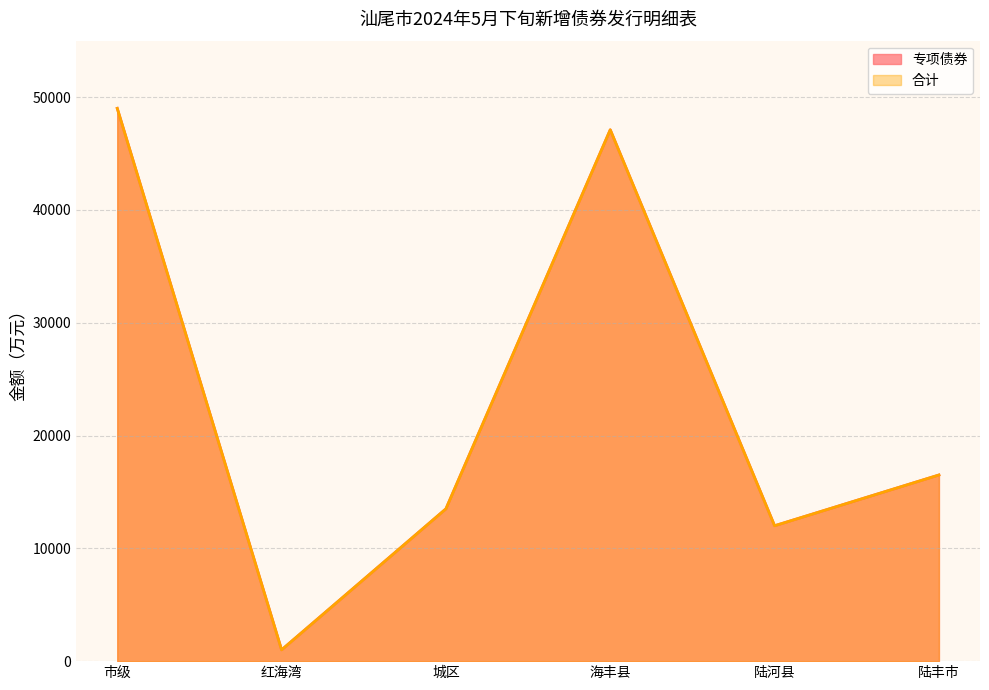

What are all the series names shown in the legend?

专项债券, 合计